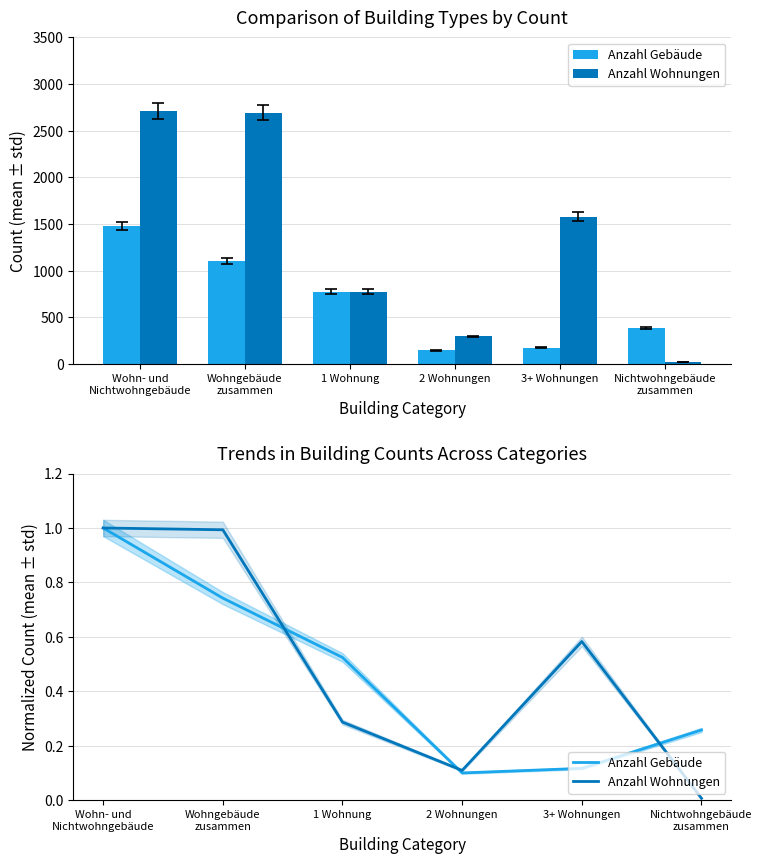

Reading left to right, list all the values displayed in this chart.

Anzahl Gebäude: Wohn- und
Nichtwohngebäude=1.0	Wohngebäude
zusammen=0.7	1 Wohnung=0.5	2 Wohnungen=0.1	3+ Wohnungen=0.1	Nichtwohngebäude
zusammen=0.3
Anzahl Wohnungen: Wohn- und
Nichtwohngebäude=1.0	Wohngebäude
zusammen=1.0	1 Wohnung=0.3	2 Wohnungen=0.1	3+ Wohnungen=0.6	Nichtwohngebäude
zusammen=0.0